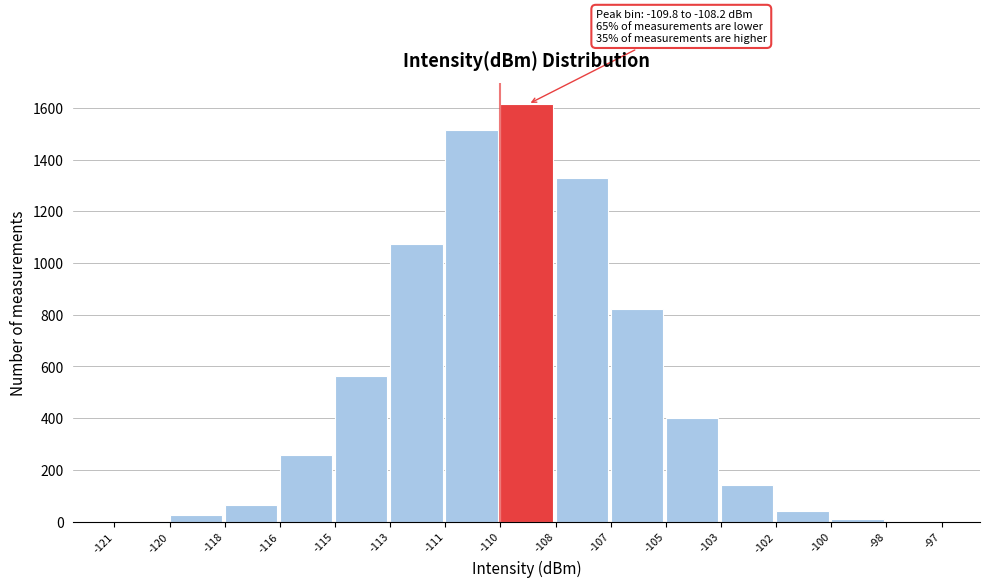

Reading left to right, transcribe all the data shown in this chart.

-121=2	-120=24	-118=65	-116=256	-115=562	-113=1072	-111=1514	-110=1614	-108=1328	-107=821	-105=400	-103=141	-102=42	-100=11	-98=2